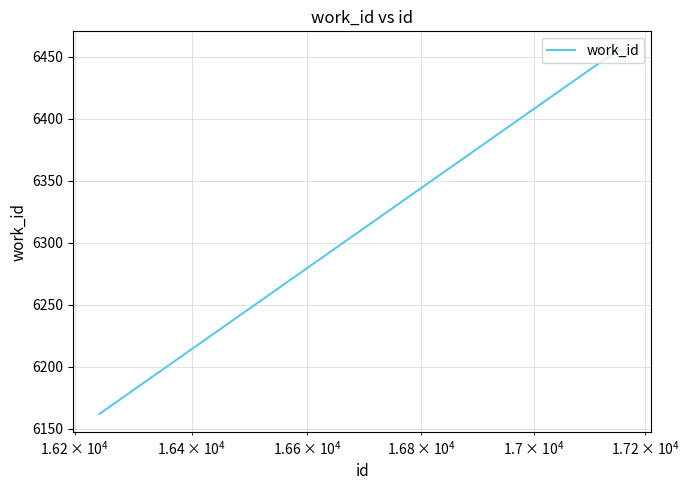

What is the greatest value displayed?

6456